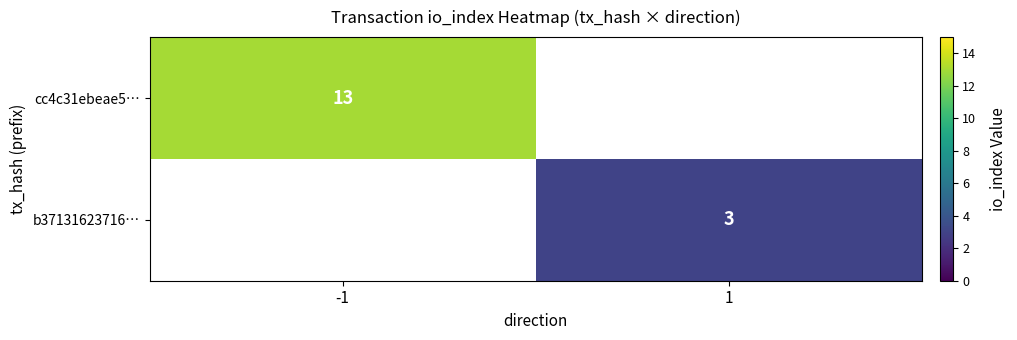

Which label corresponds to the largest value in the chart?

-1